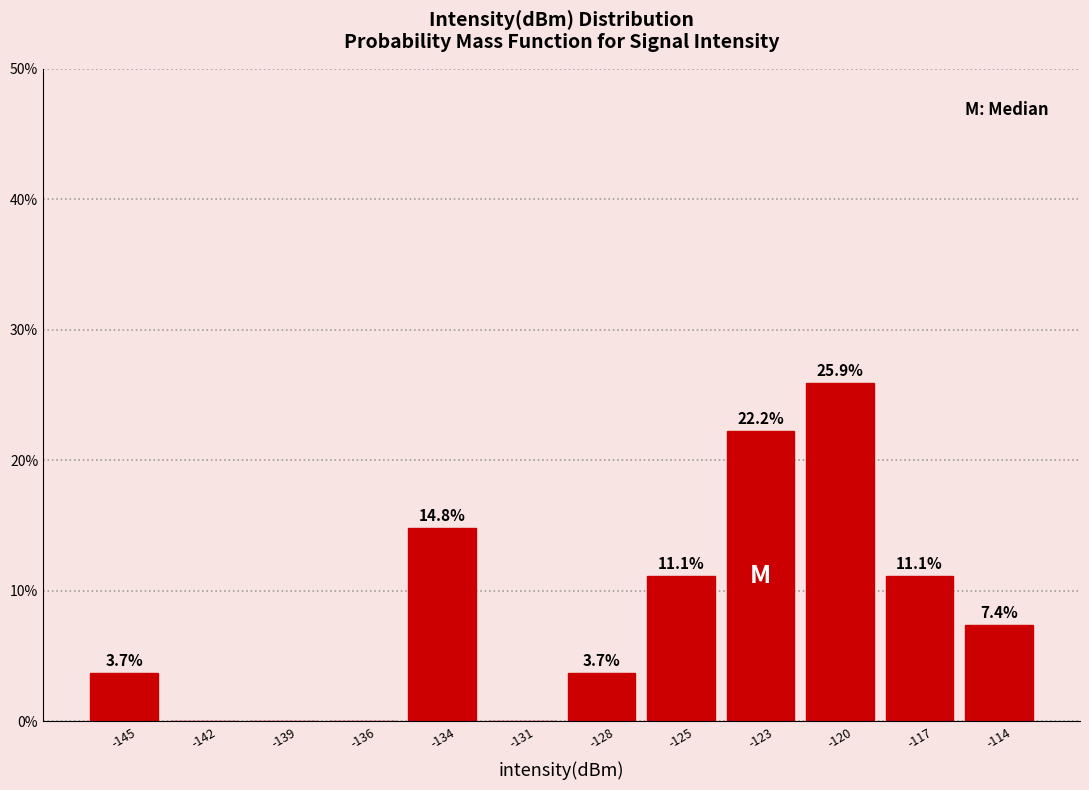

Reading left to right, transcribe all the data shown in this chart.

-145=3.7	-142=0.0	-139=0.0	-136=0.0	-134=14.8	-131=0.0	-128=3.7	-125=11.1	-123=22.2	-120=25.9	-117=11.1	-114=7.4